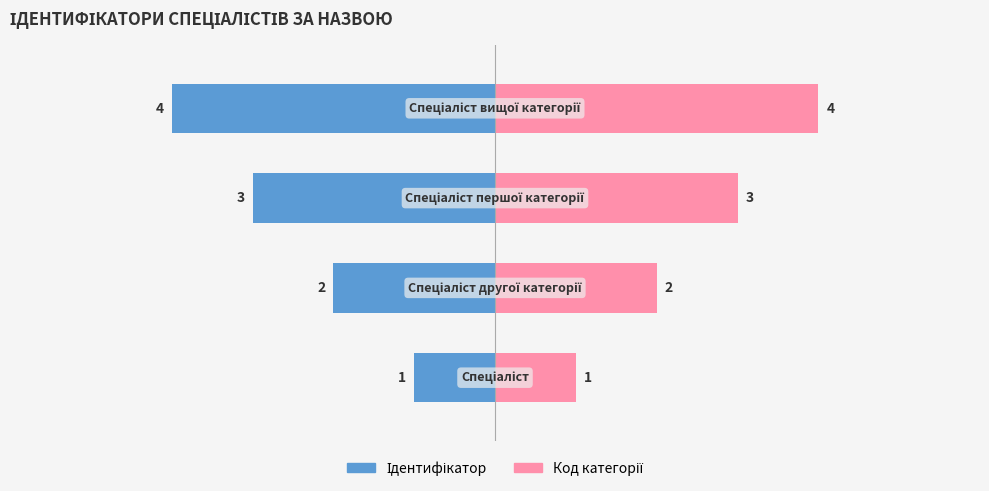

Reading left to right, extract all data points from this chart.

Ідентифікатор: 0=-1	1=-2	2=-3	3=-4
Код категорії: 0=1	1=2	2=3	3=4